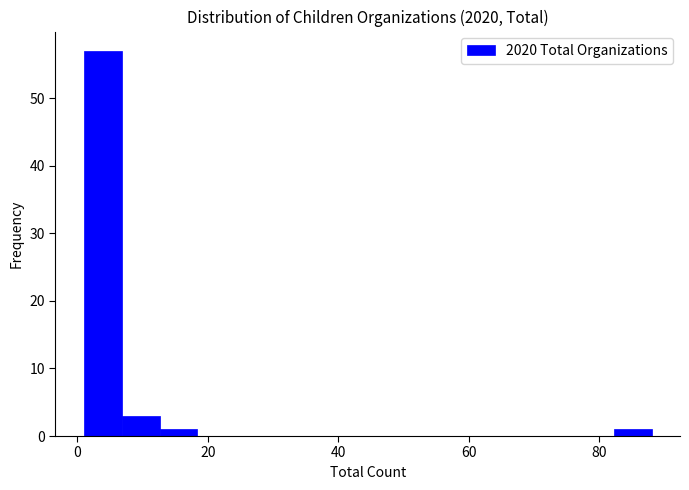

Around what value on the x-axis is the tallest bar? Give the approximate position of its centre, as read against the axis.

4